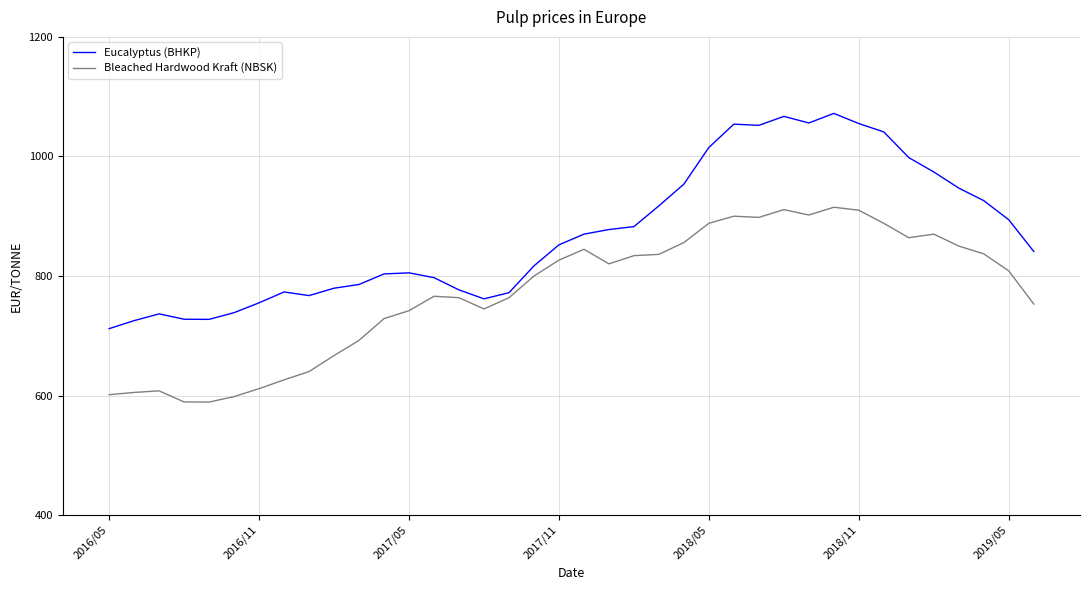

Which series has the largest total across all categories?

Eucalyptus (BHKP)